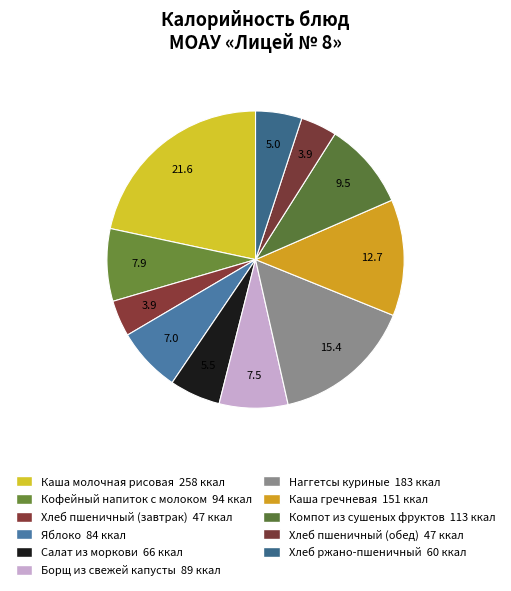

Does any single category account for the majority?

No